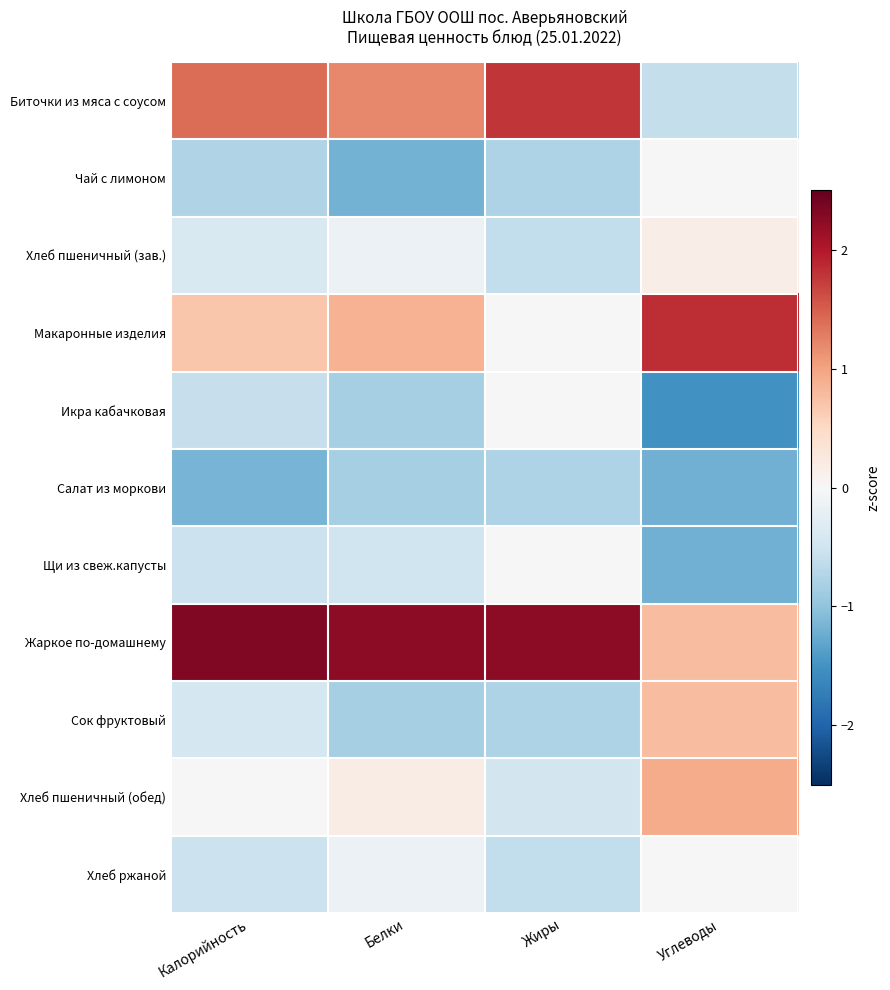

How many data points does each series have?

4